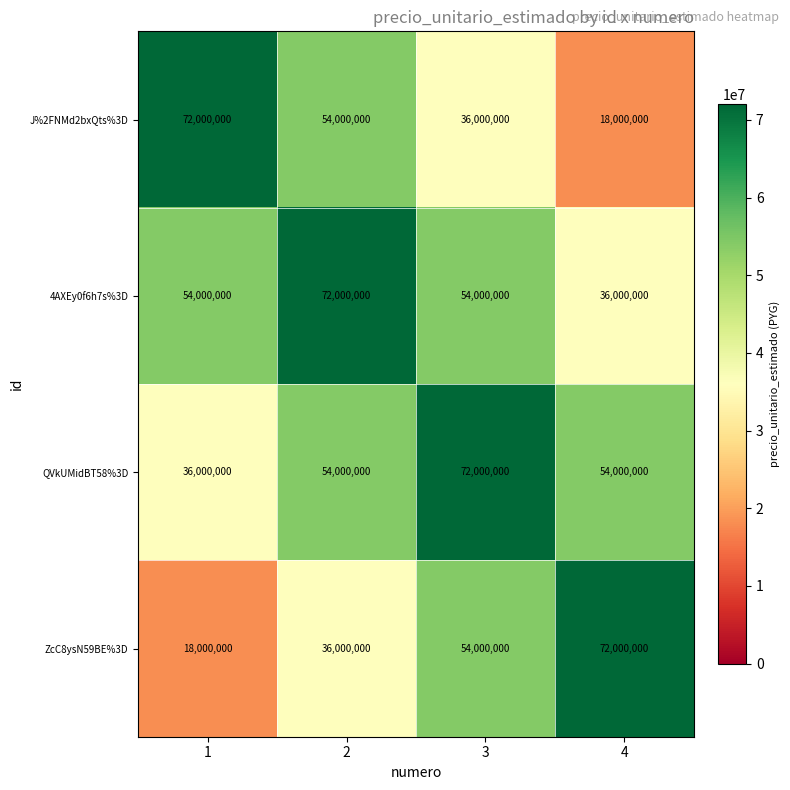

What is the greatest value displayed?

72000000